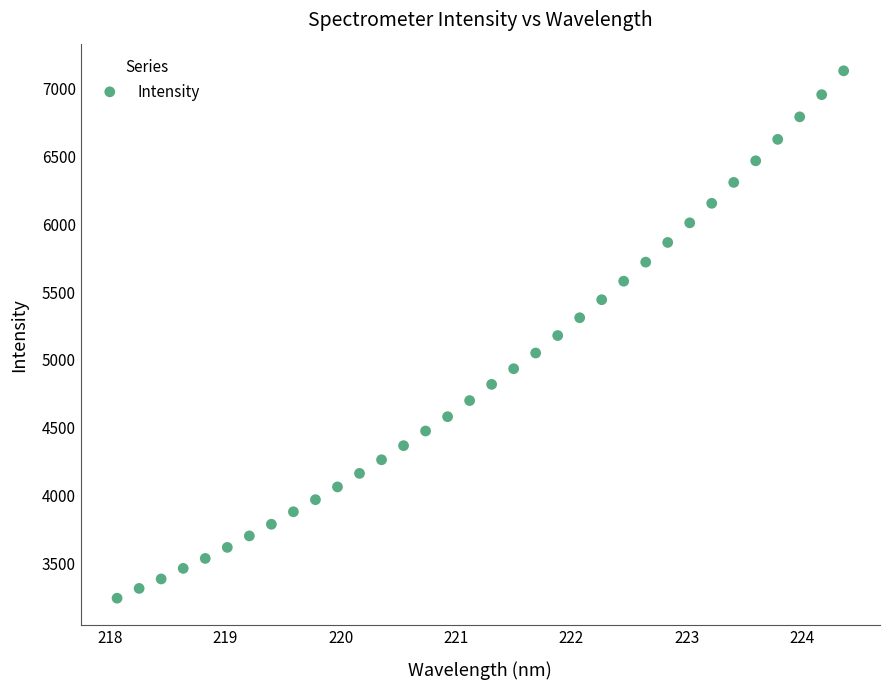

What is the range of Y values (max minus min)?

3887.5